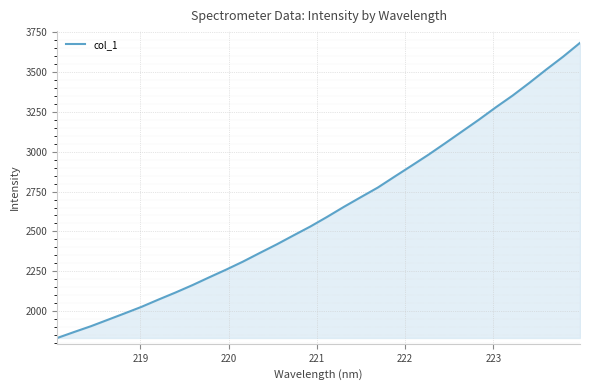

Does the chart display data point markers on the line(s)?

No